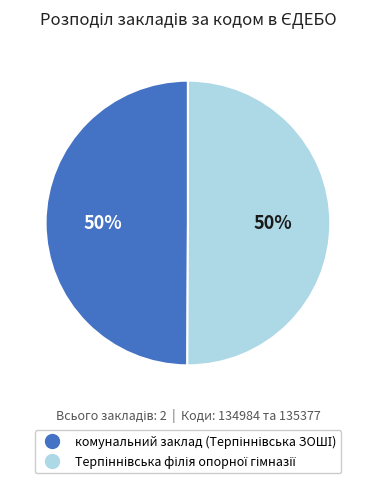

How many segments does this pie chart have?

2